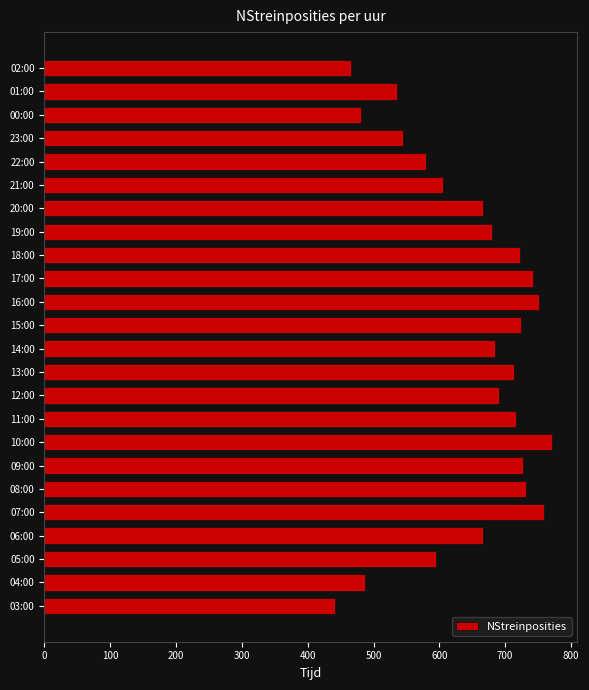

What is the sum of the values at 17:00 and 08:00?

1475